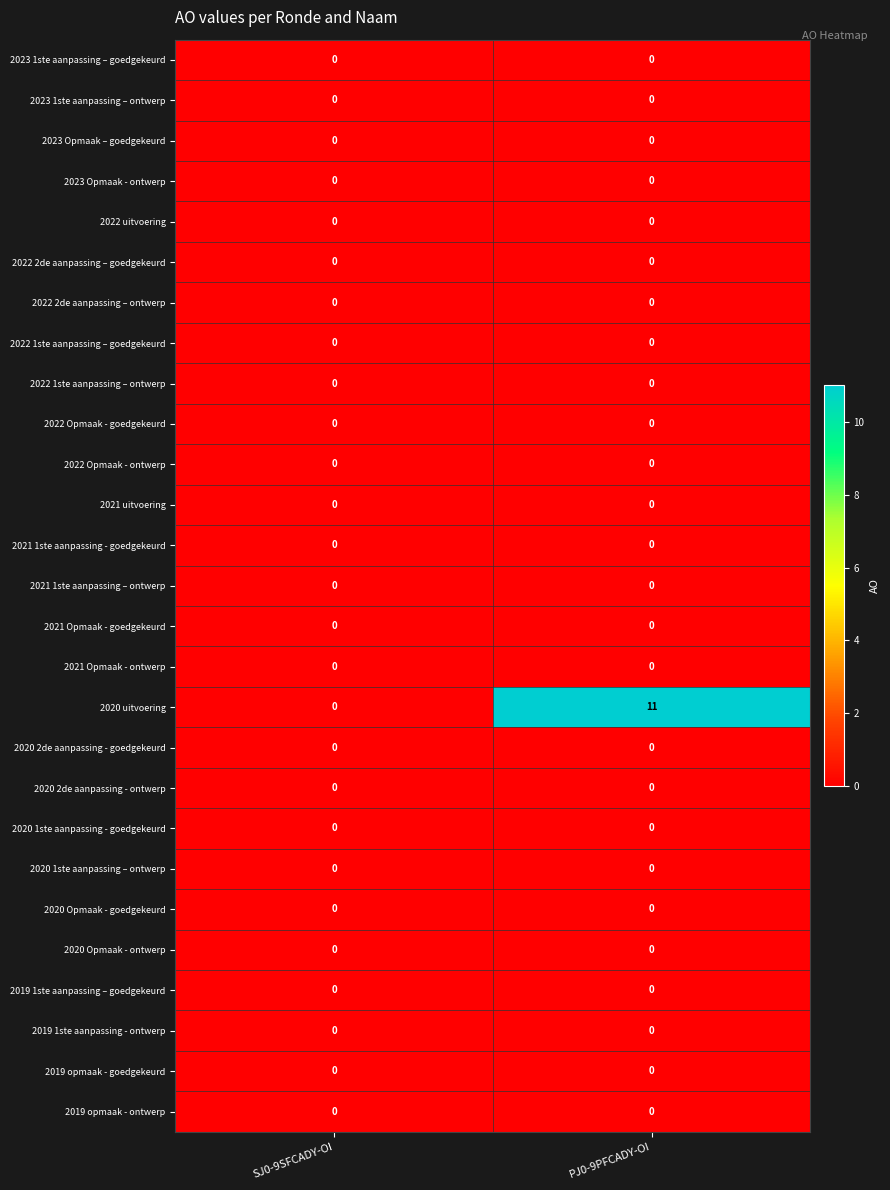

The value of 2022 2de aanpassing – goedgekeurd at PJ0-9PFCADY-OI is 0. True or false?

True